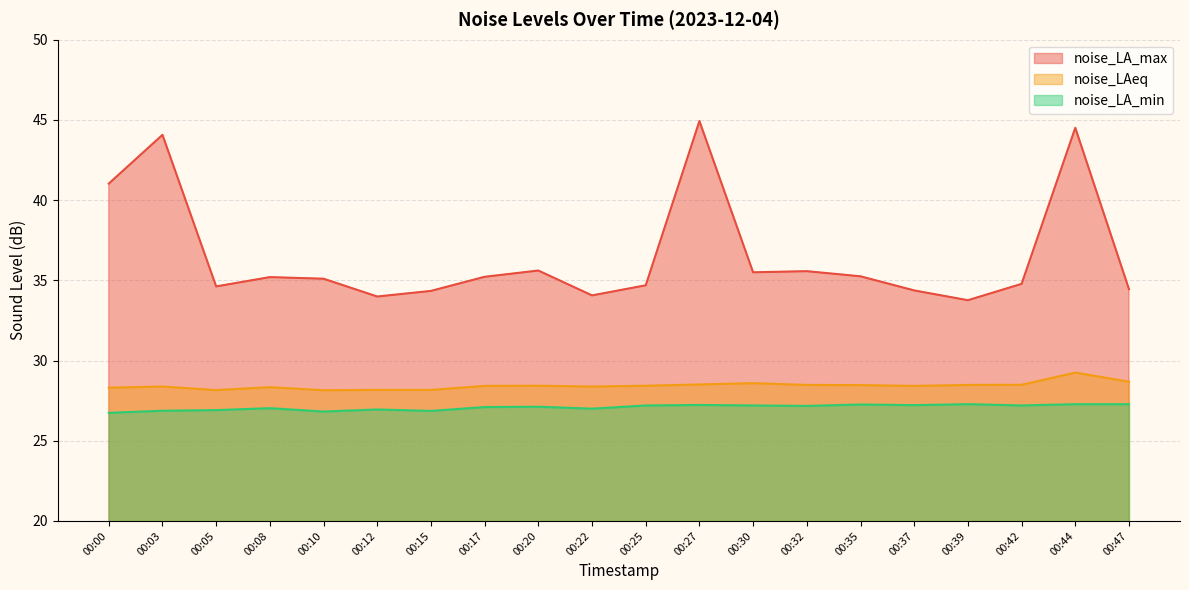

What is the maximum value for noise_LA_max?

44.9